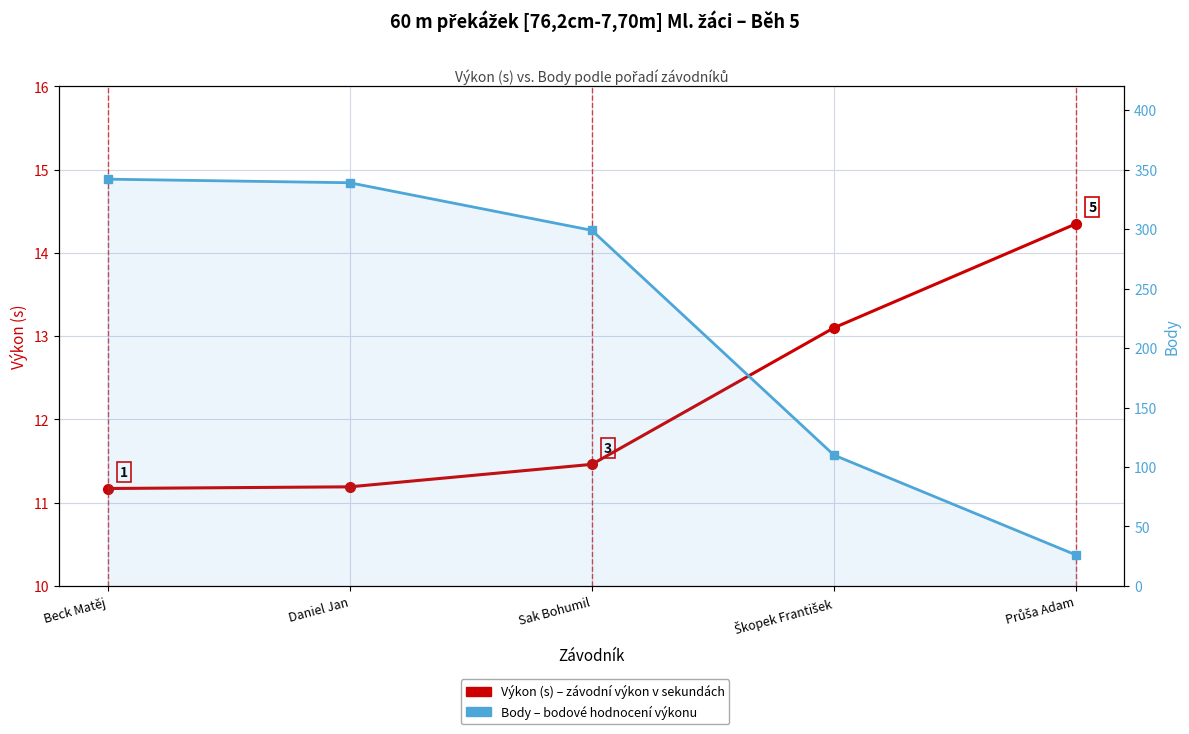

Is the value of Výkon (s) at Škopek František greater than the value of Body at Škopek František?

No